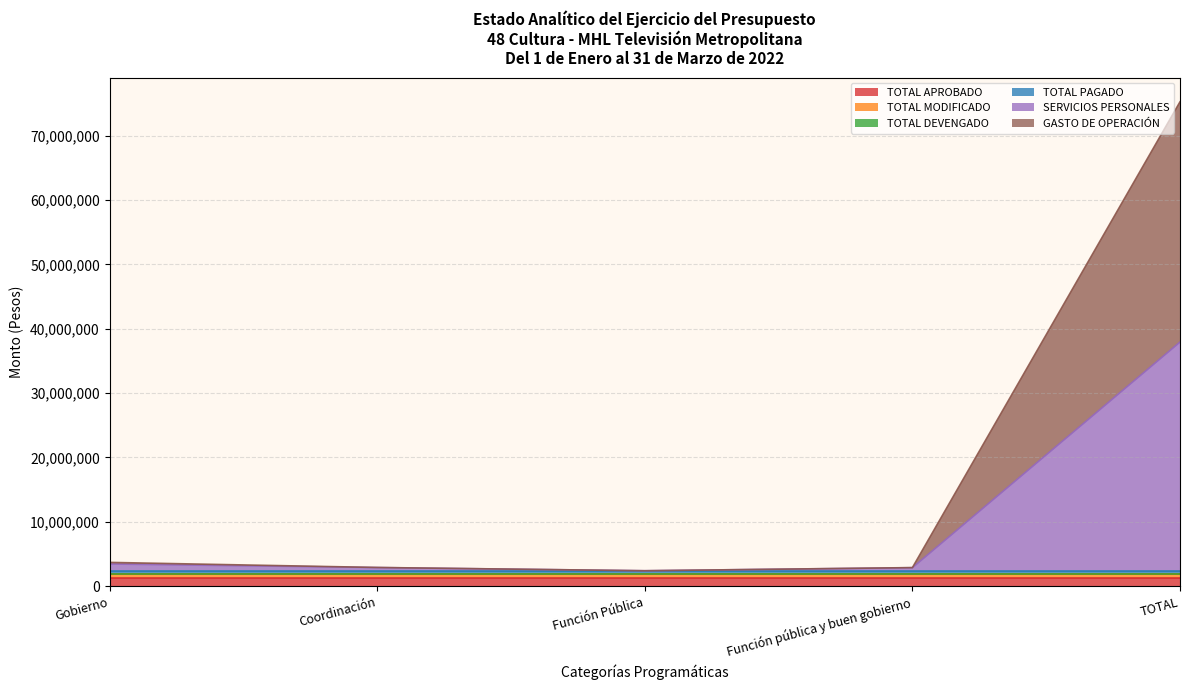

Which category has the lowest value in the TOTAL APROBADO series?

Gobierno